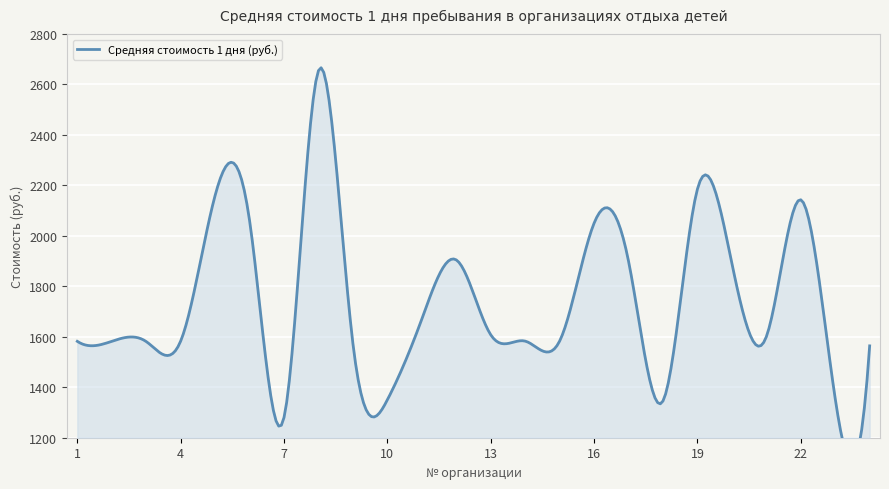

Does the chart display data point markers on the line(s)?

No